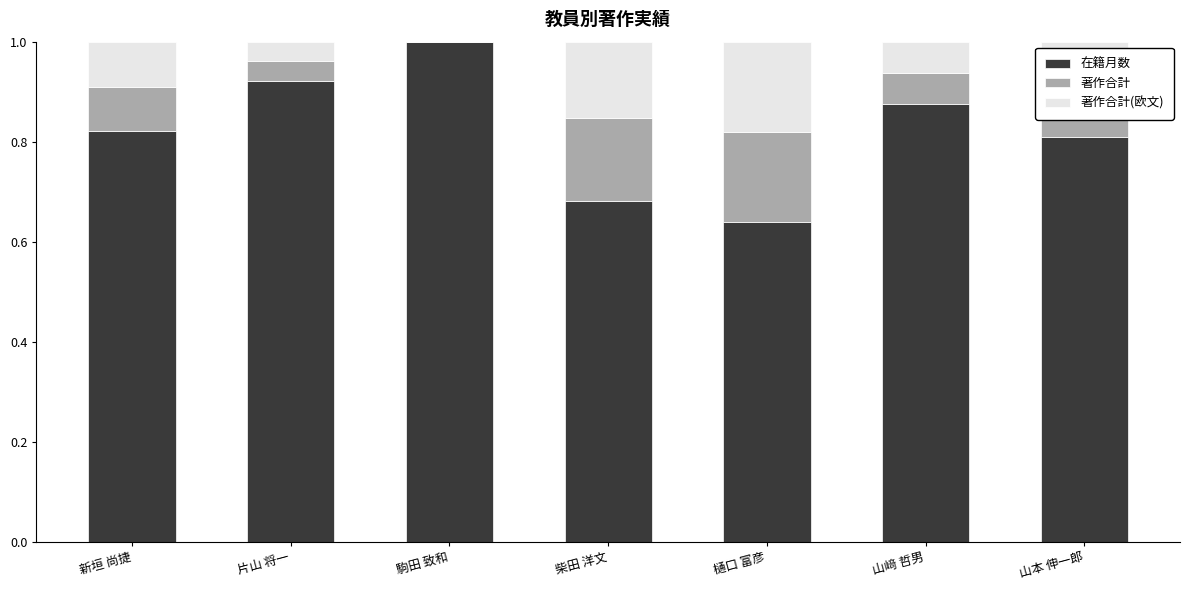

Does the chart contain stacked bars?

Yes